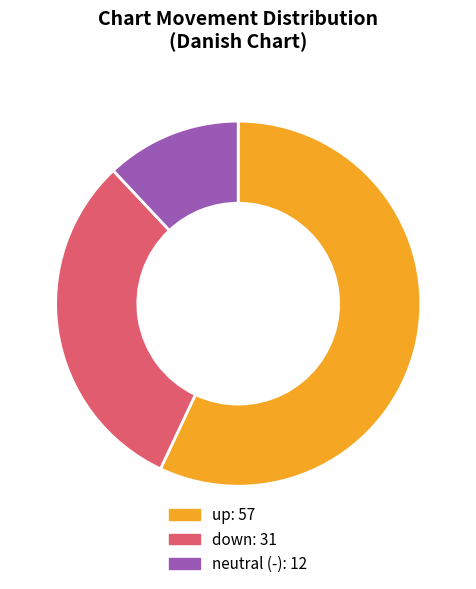

Does any single category account for the majority?

Yes